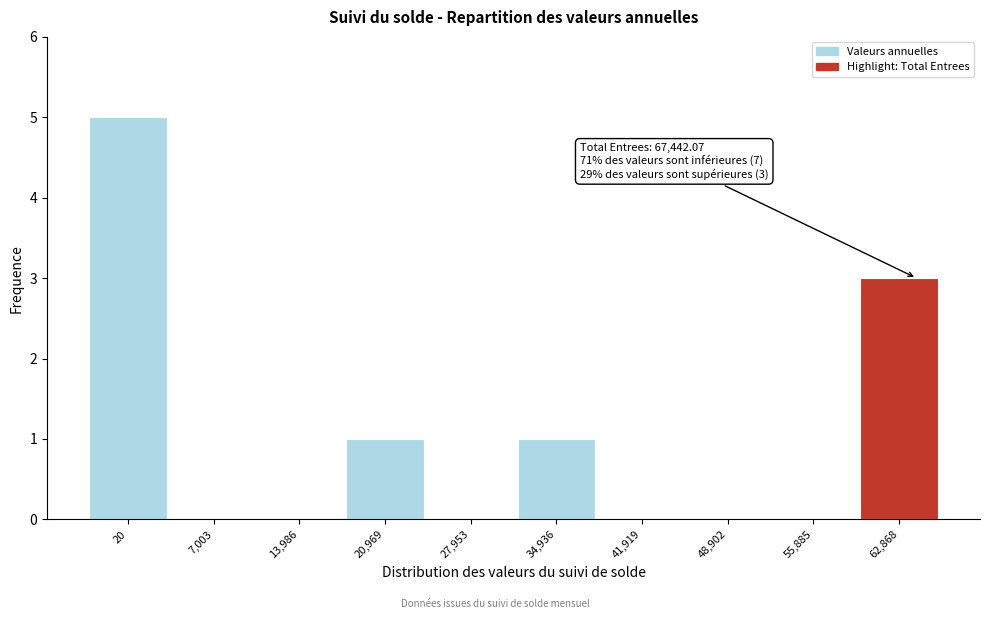

Reading left to right, extract all data points from this chart.

20=5	7,003=0	13,986=0	20,969=1	27,953=0	34,936=1	41,919=0	48,902=0	55,885=0	62,868=3